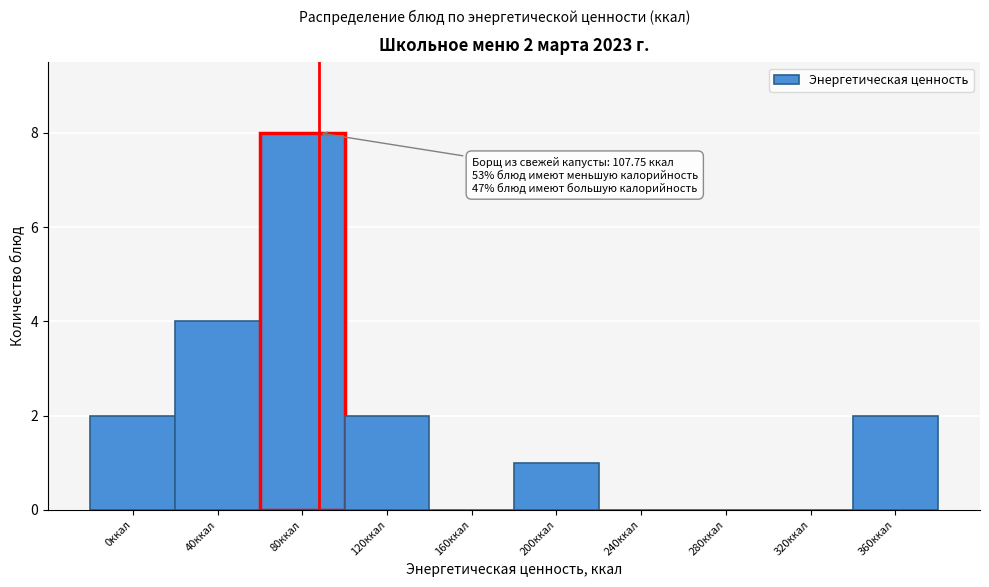

Reading left to right, list all the values displayed in this chart.

0ккал=2	40ккал=4	80ккал=8	120ккал=2	160ккал=0	200ккал=1	240ккал=0	280ккал=0	320ккал=0	360ккал=2